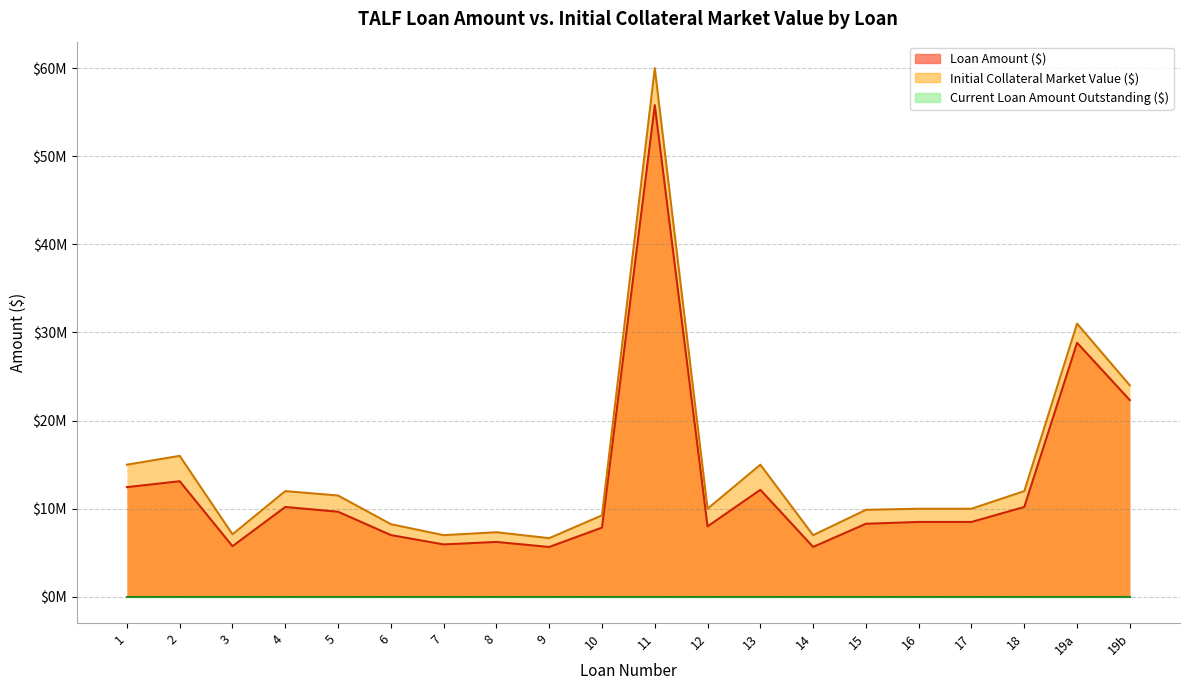

Which series has the largest total across all categories?

Initial Collateral Market Value ($)